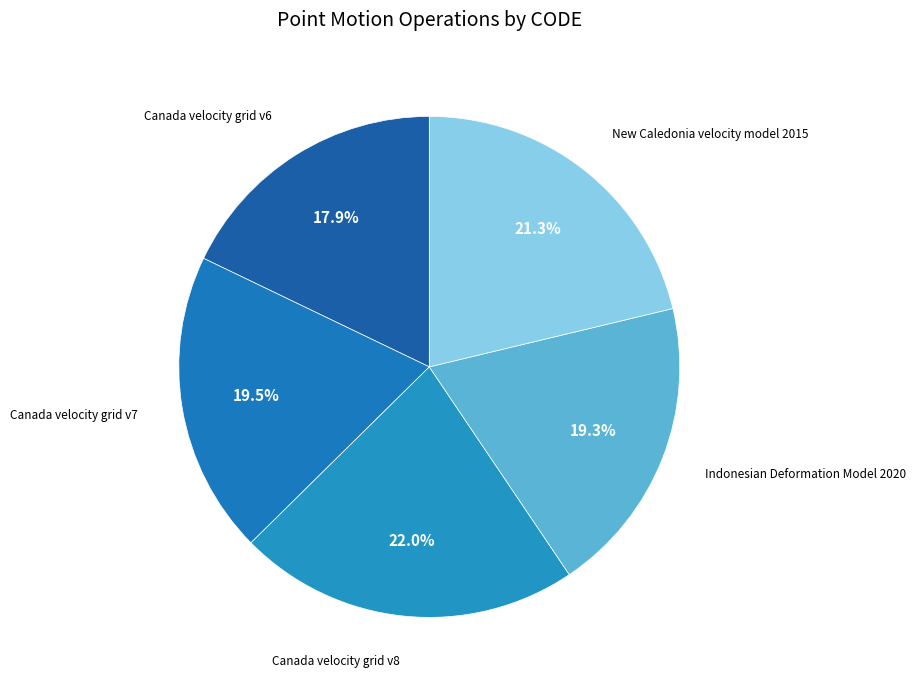

How many segments does this pie chart have?

5